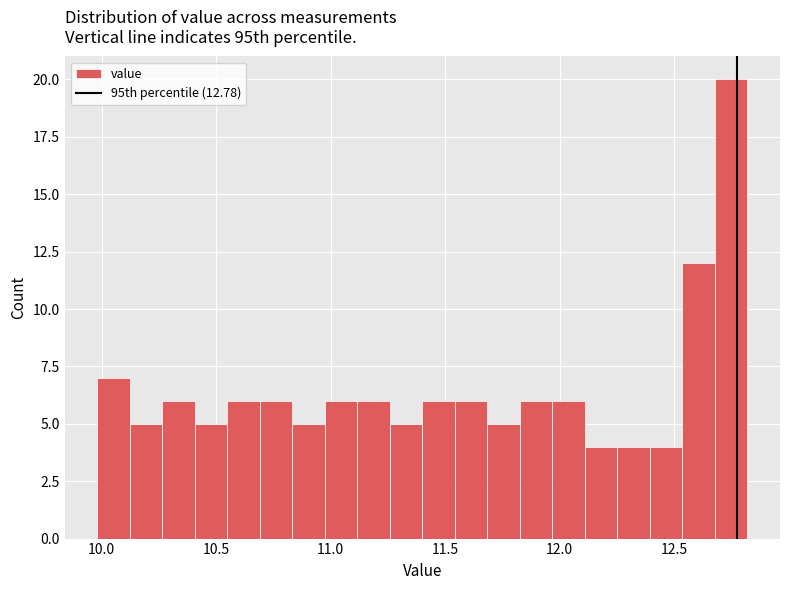

Read against the x-axis, roughly where is the centre of the tallest bar?

12.75